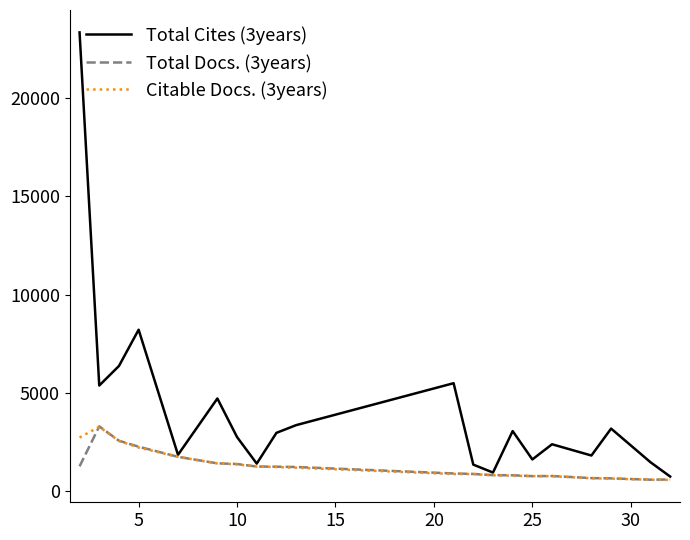

Which series has the largest total across all categories?

Total Cites (3years)